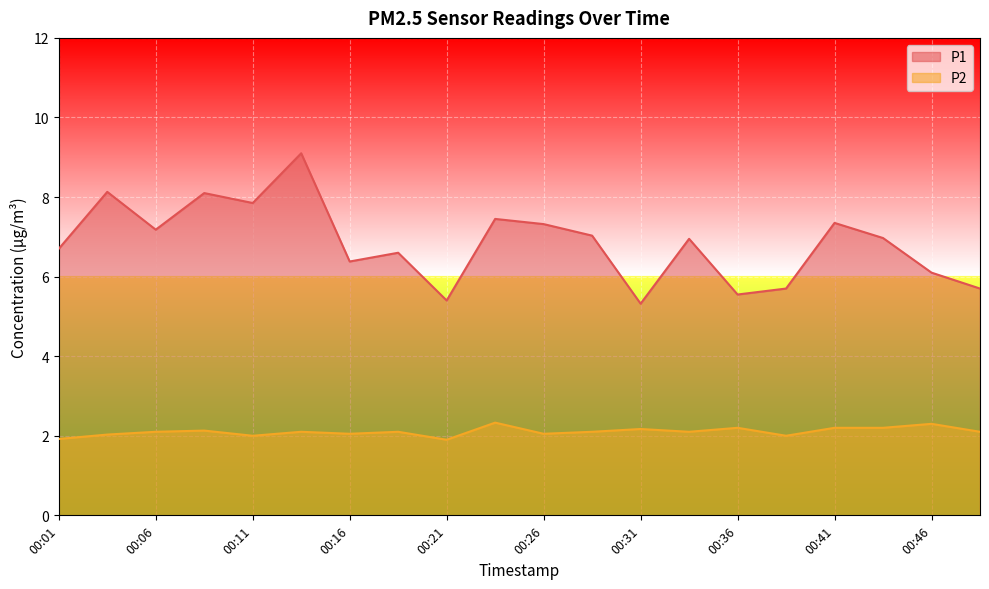

True or false: P2 has a value of 2.1 at 00:48.

True